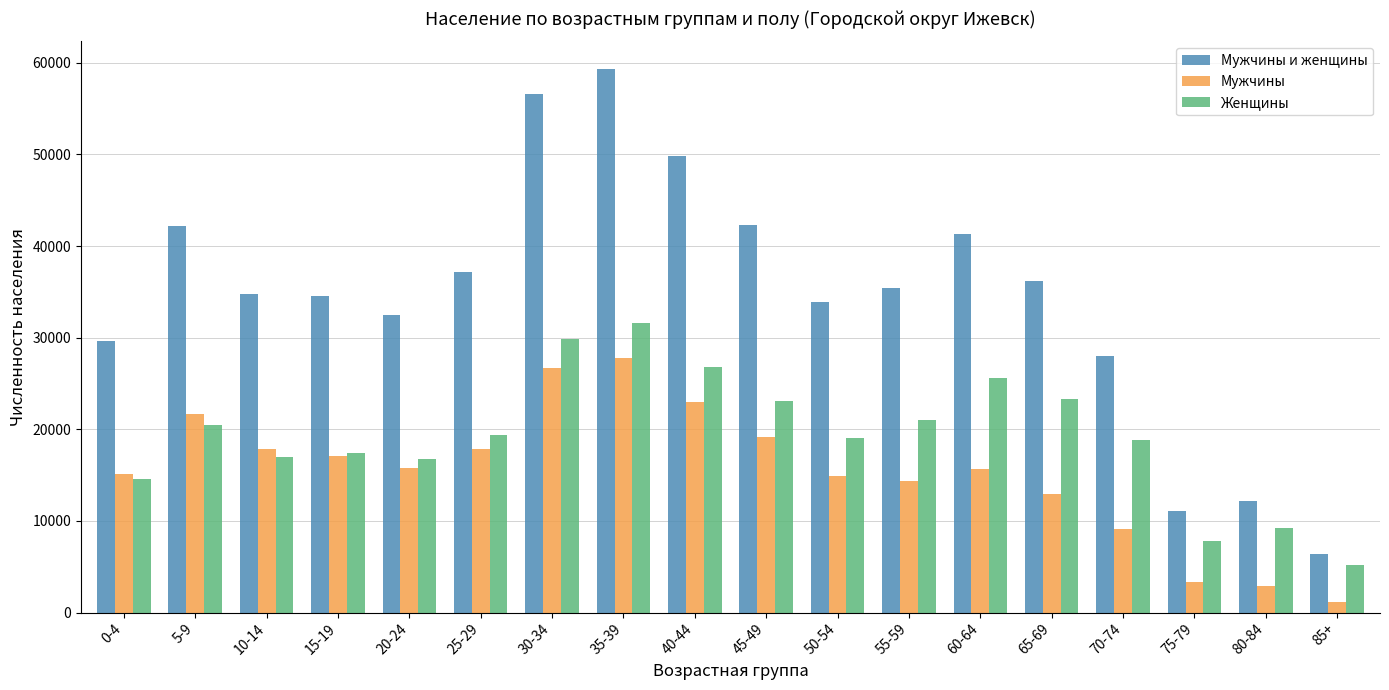

What is the approximate value of Женщины at 45-49, to the nearest 100?

23100